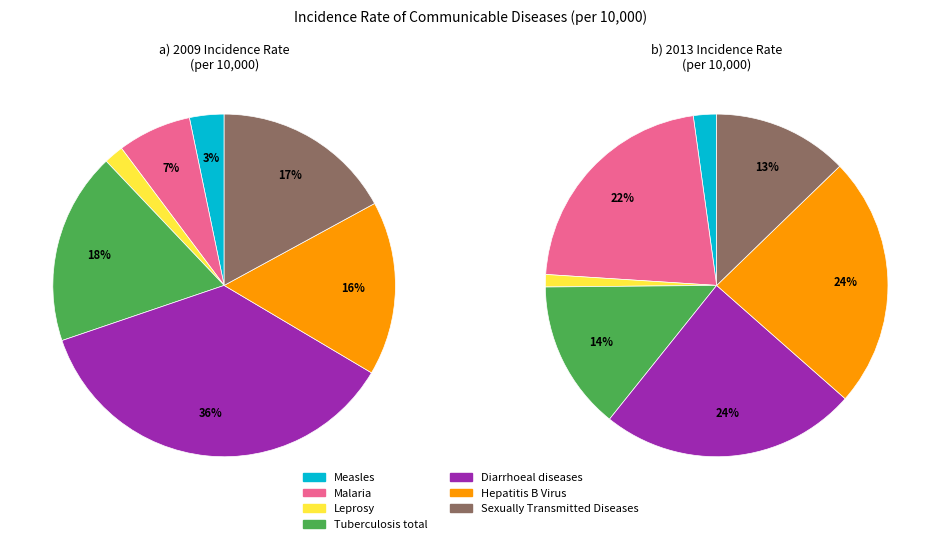

Is it true that Hepatitis B Virus is 16% of the pie?

True